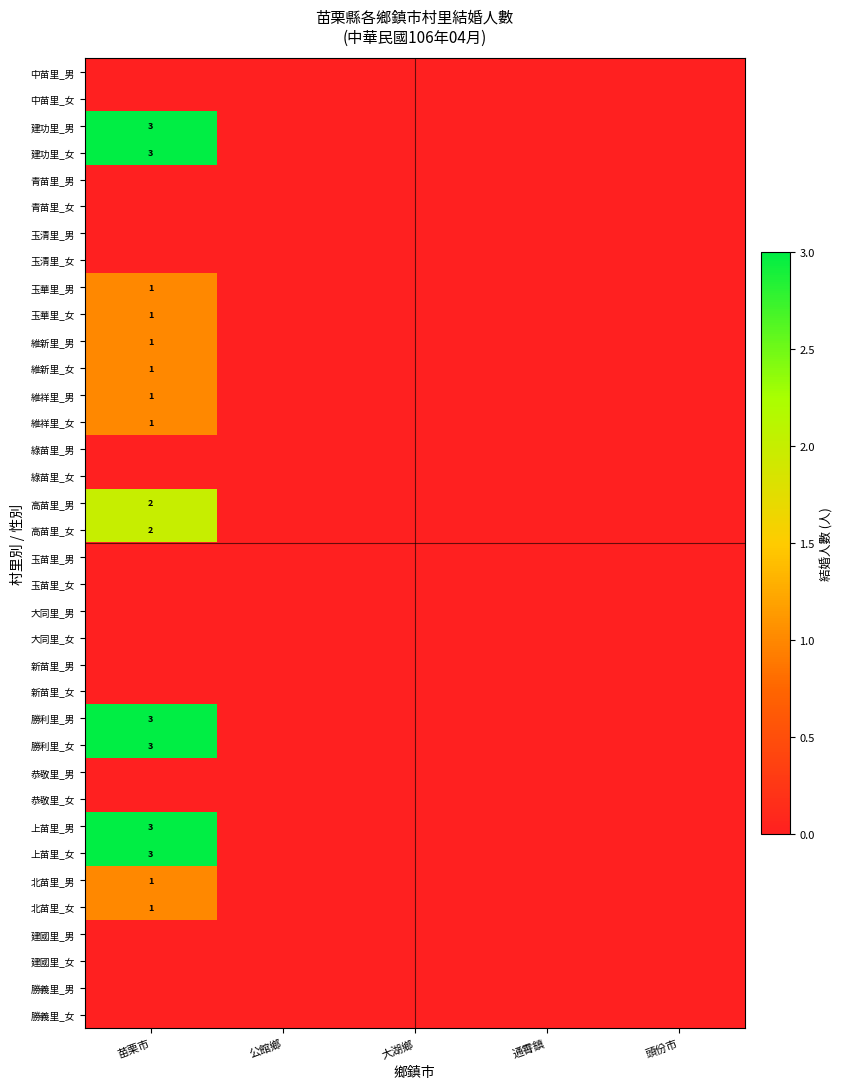

List the series in order of their peak value, highest first.

建功里_男, 建功里_女, 勝利里_男, 勝利里_女, 上苗里_男, 上苗里_女, 高苗里_男, 高苗里_女, 玉華里_男, 玉華里_女, 維新里_男, 維新里_女, 維祥里_男, 維祥里_女, 北苗里_男, 北苗里_女, 中苗里_男, 中苗里_女, 青苗里_男, 青苗里_女, 玉清里_男, 玉清里_女, 綠苗里_男, 綠苗里_女, 玉苗里_男, 玉苗里_女, 大同里_男, 大同里_女, 新苗里_男, 新苗里_女, 恭敬里_男, 恭敬里_女, 建國里_男, 建國里_女, 勝義里_男, 勝義里_女